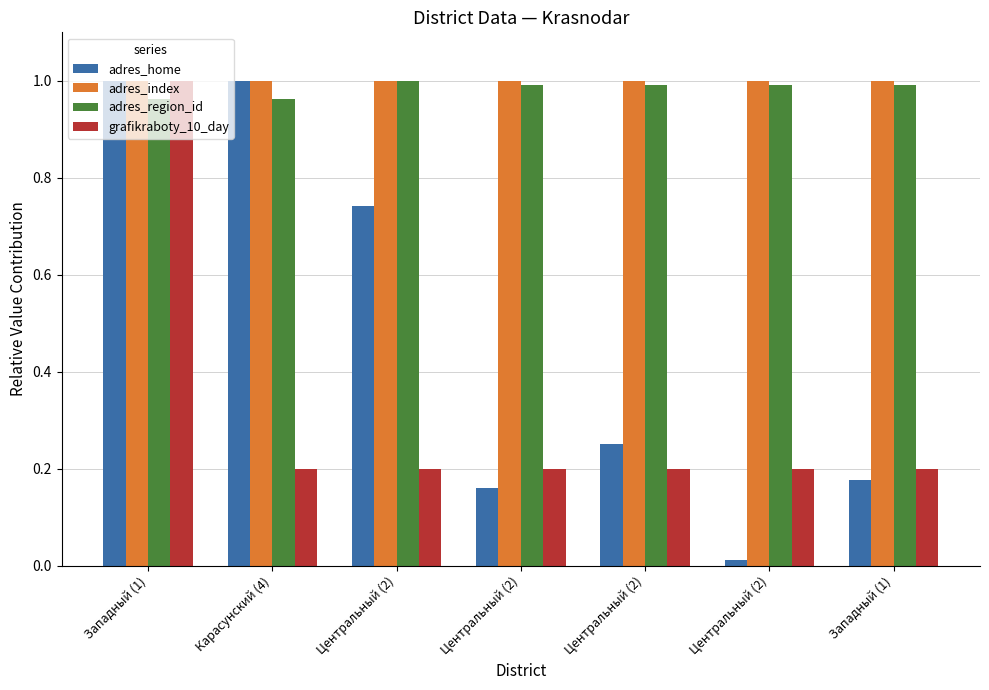

What is the value of the adres_index bar at the 5th from the left?

1.0